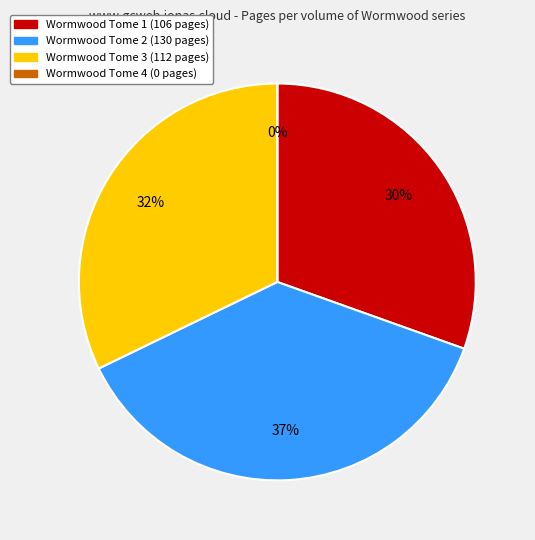

To the nearest percent, what is the combined percentage of Wormwood Tome 3 and Wormwood Tome 2?

70%